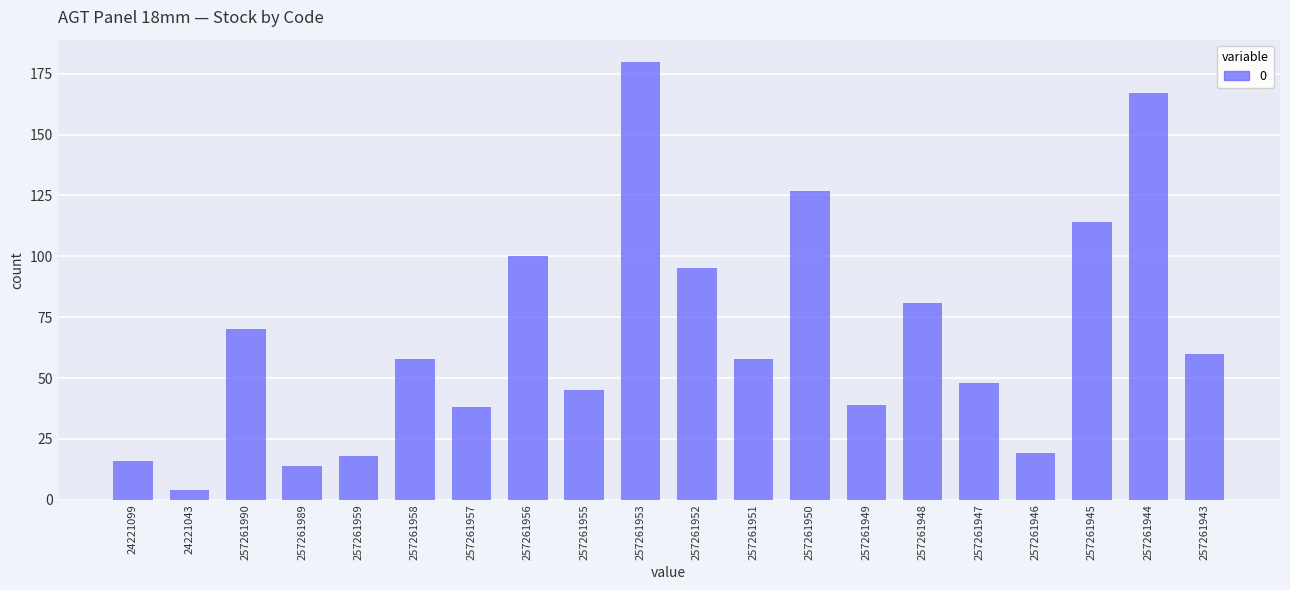

At which category does the chart reach its minimum across all series?

24221043